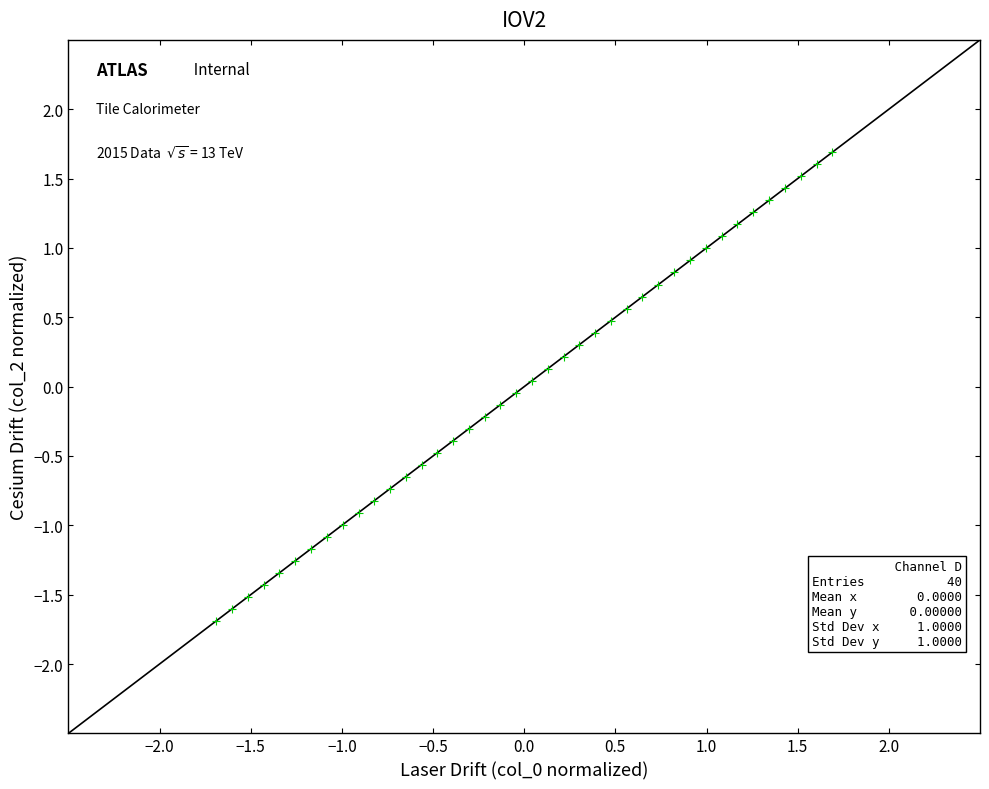

What is the range of X values (max minus min)?

3.4